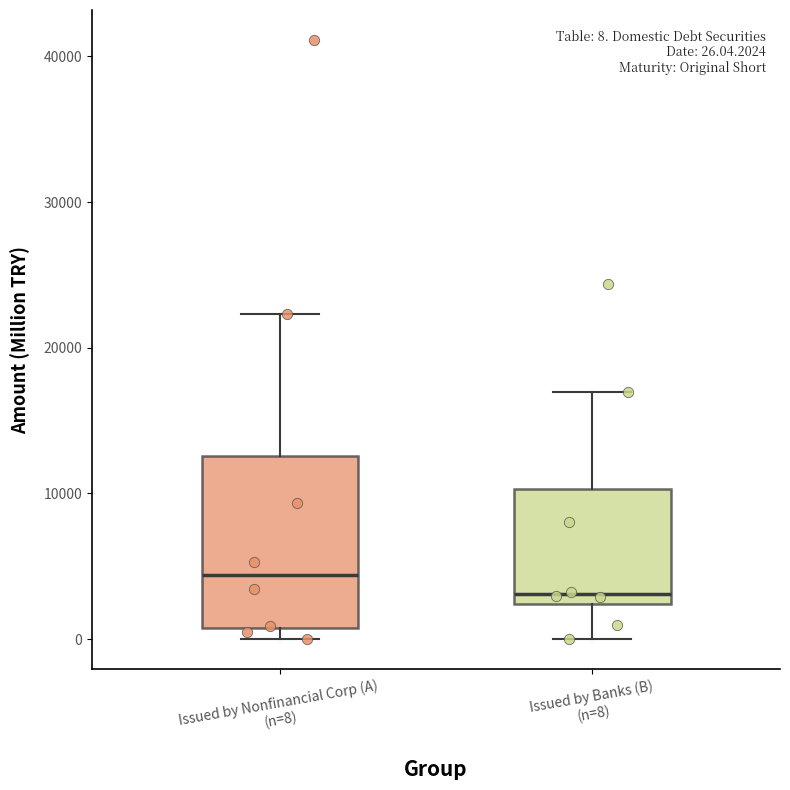

Which box's median line is the highest?

Issued by Nonfinancial Corp (A) (n=8)